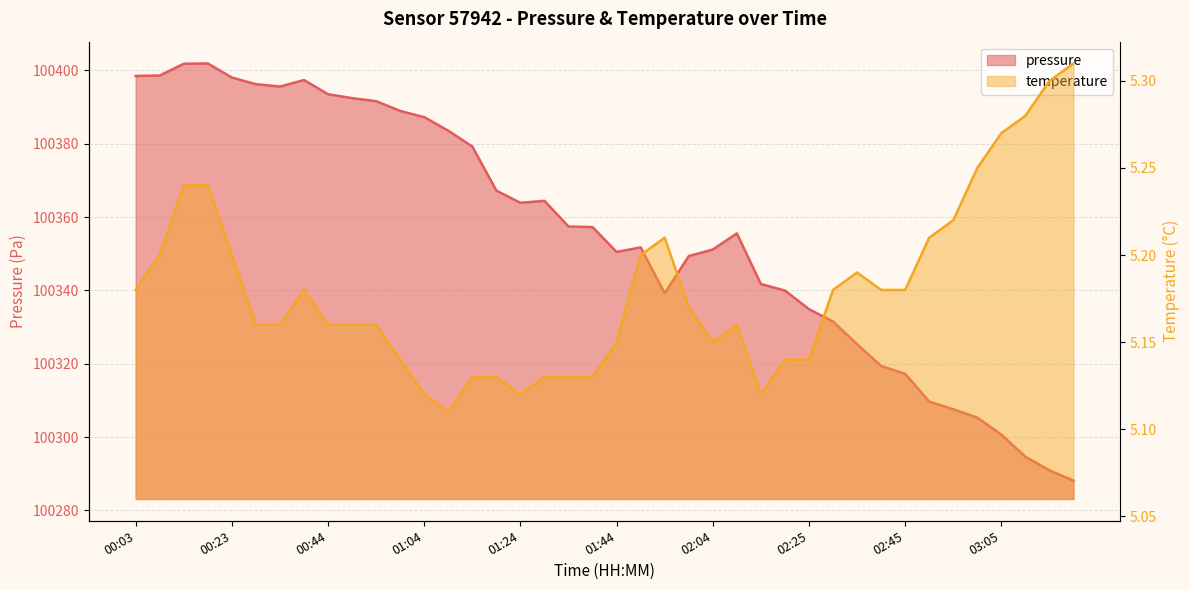

What is the average value of the temperature series?

5.2